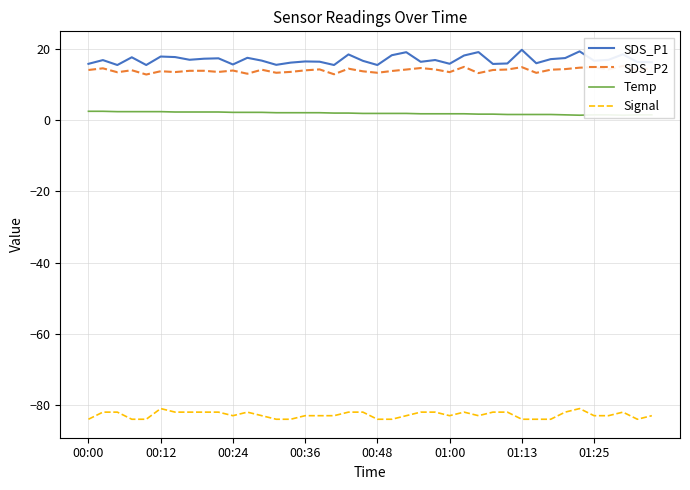

What is the spread (max minus min) of values at 21?

102.2